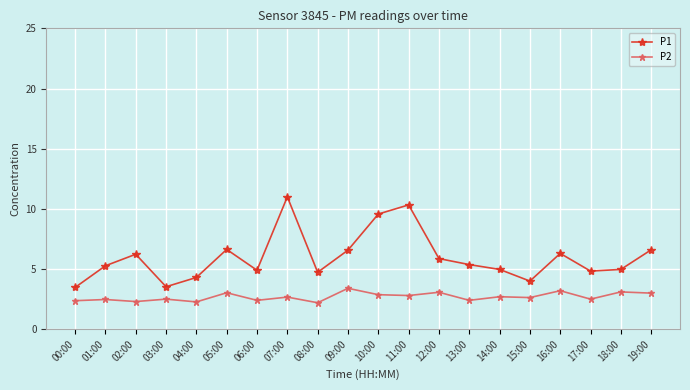

True or false: P1 and P2 cross at least once.

False